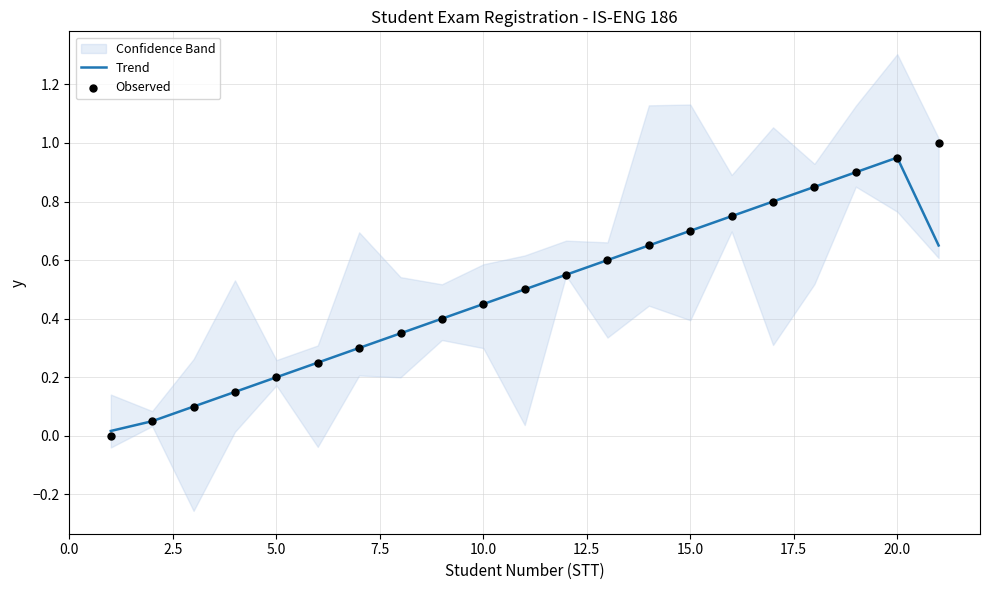

Which category has the highest value in the Trend series?

20.0